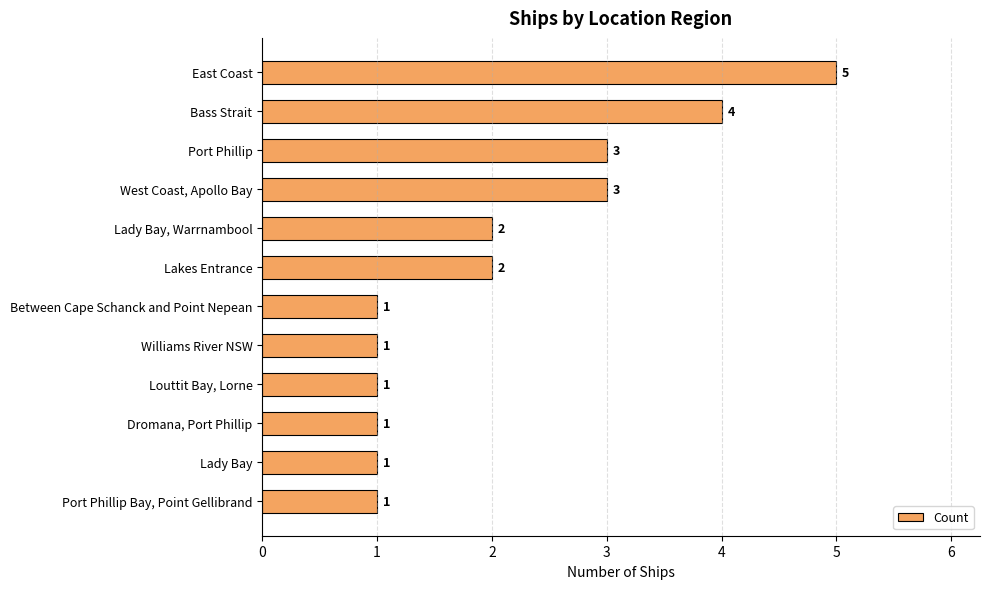

True or false: the data shows 0 at Port Phillip Bay, Point Gellibrand.

False